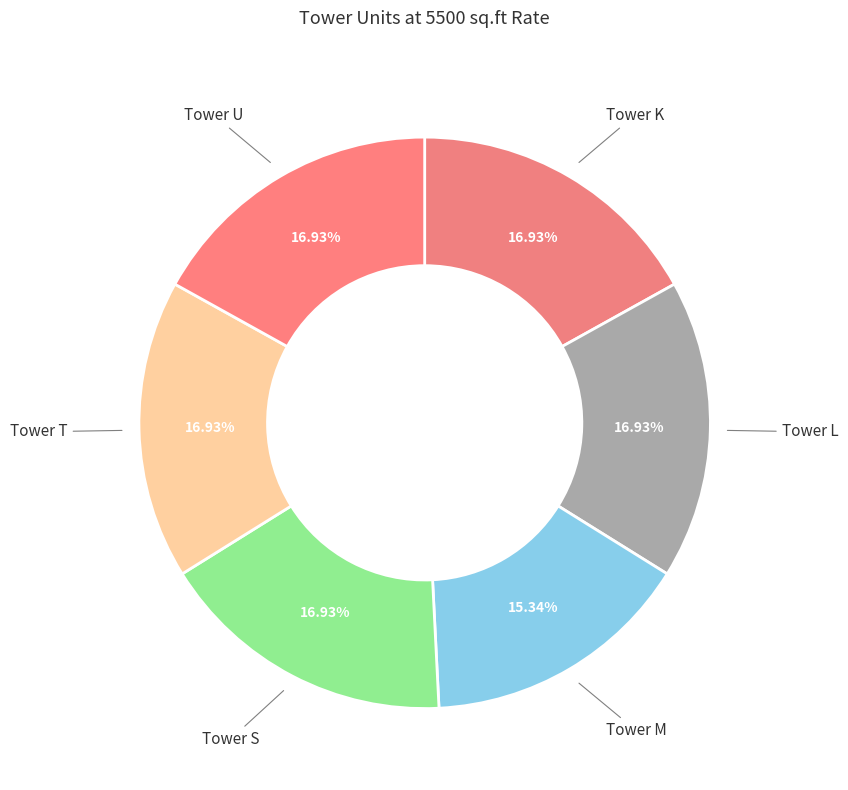

True or false: Tower S accounts for 17% of the total.

True